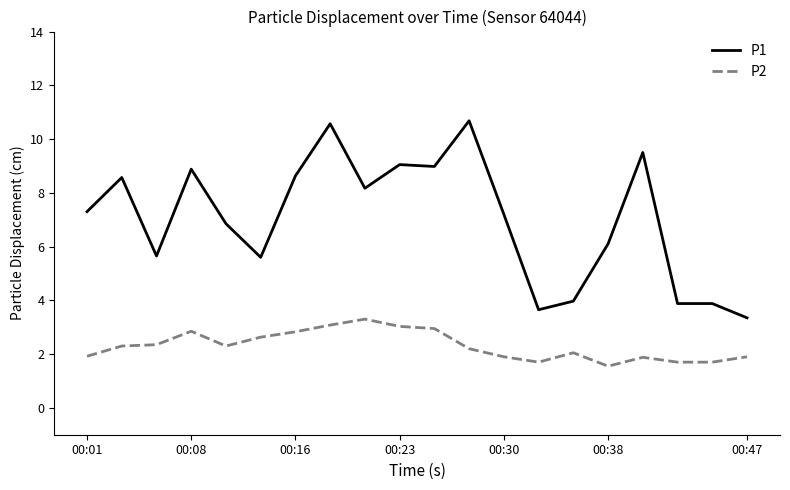

List the series in order of their peak value, lowest first.

P2, P1